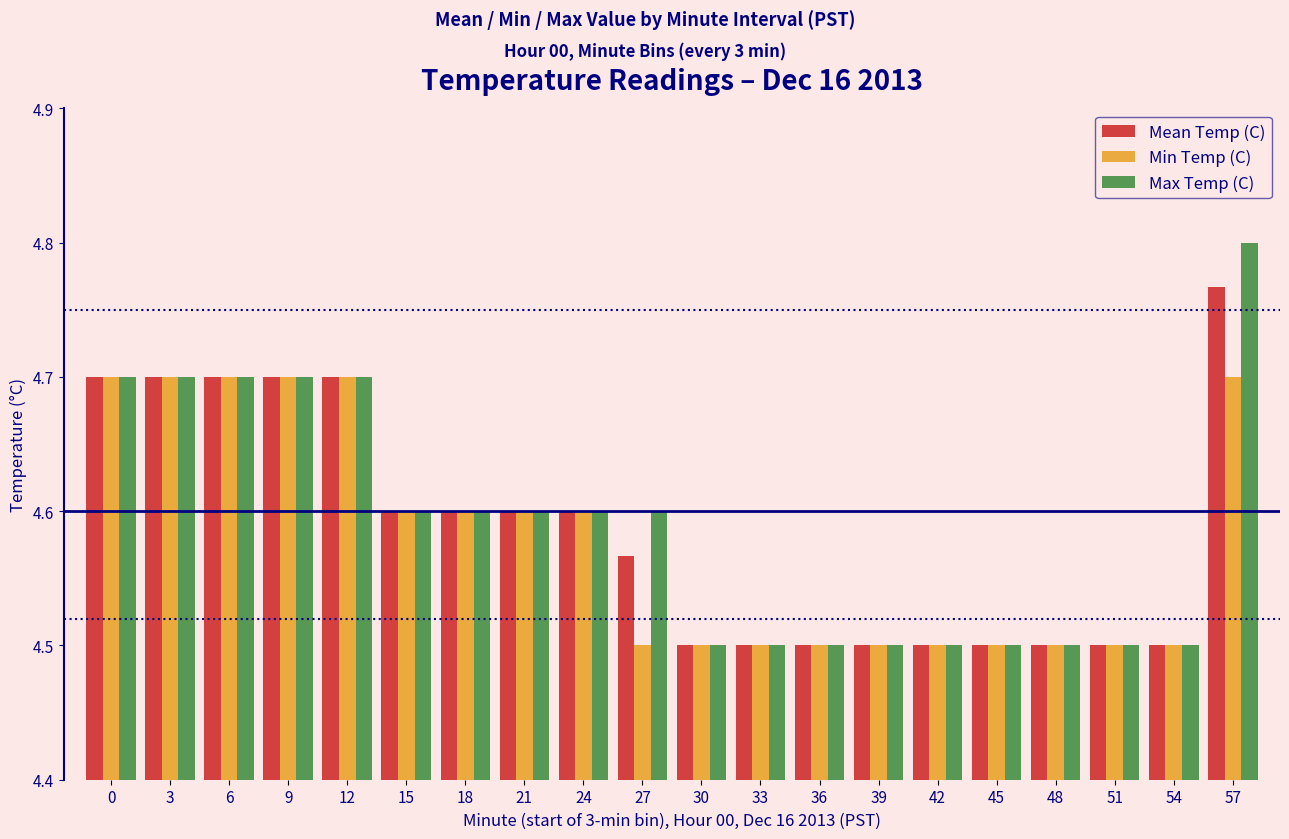

Rank the series at 51 from lowest to highest value.

Mean Temp (C), Min Temp (C), Max Temp (C)